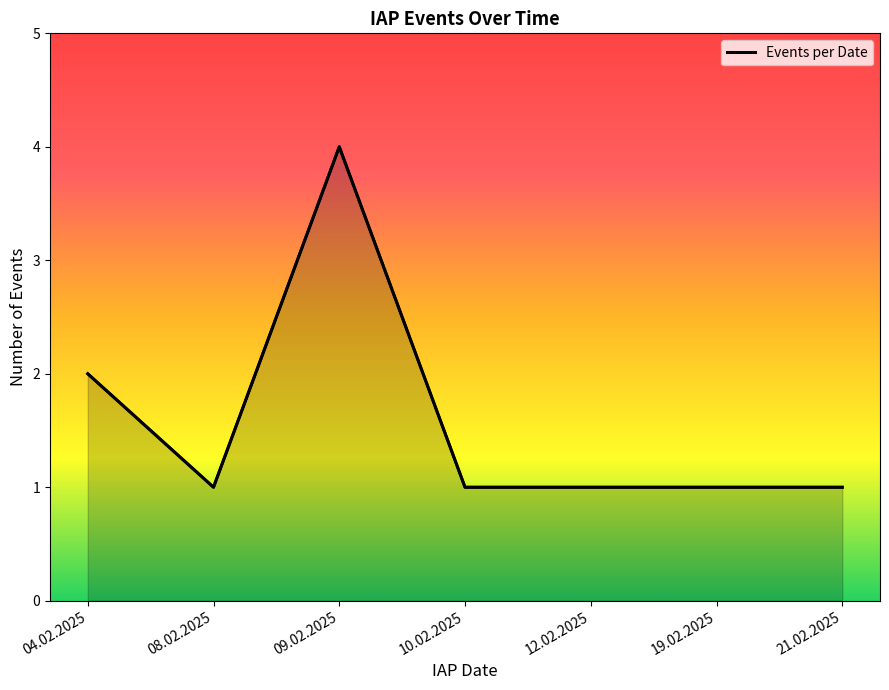

What is the sum of all values?

11